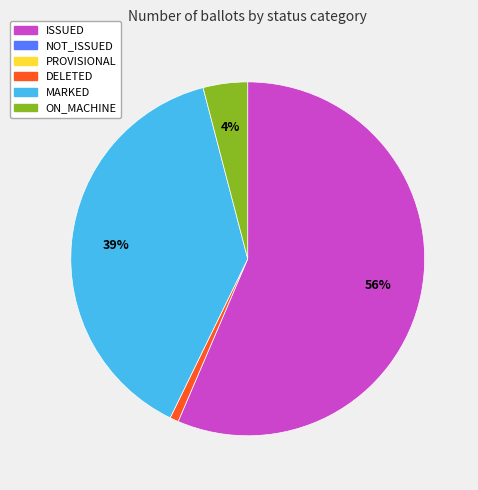

To the nearest percent, what is the average slice percentage?

25%